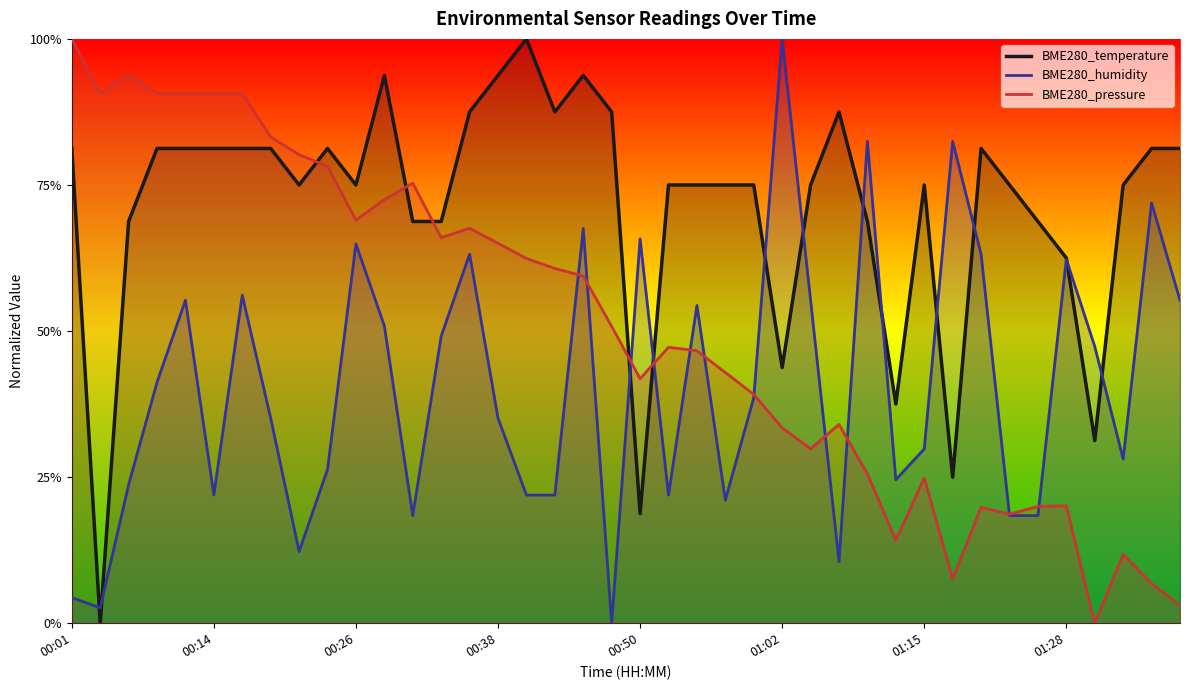

After their last crossing, which series has the higher values: BME280_temperature or BME280_humidity?

BME280_temperature